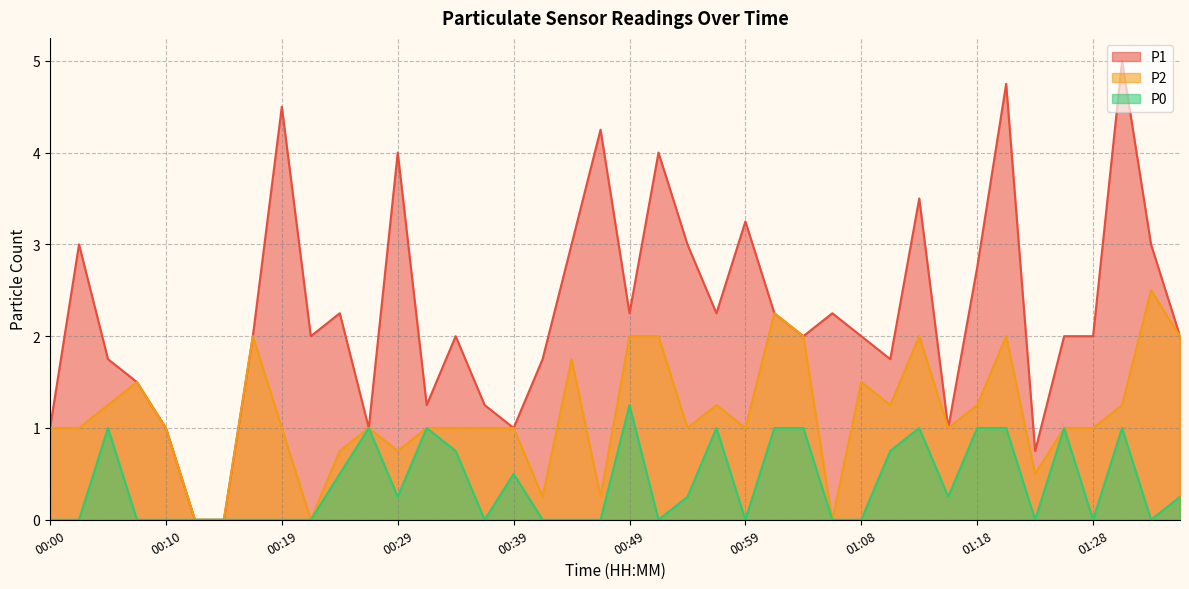

Reading left to right, transcribe all the data shown in this chart.

P1: 1.0	3.0	1.8	1.5	1.0	0.0	0.0	2.0	4.5	2.0	2.2	1.0	4.0	1.2	2.0	1.2	1.0	1.8	3.0	4.2	2.2	4.0	3.0	2.2	3.2	2.2	2.0	2.2	2.0	1.8	3.5	1.0	2.8	4.8	0.8	2.0	2.0	5.0	3.0	2.0
P2: 1.0	1.0	1.2	1.5	1.0	0.0	0.0	2.0	1.0	0.0	0.8	1.0	0.8	1.0	1.0	1.0	1.0	0.2	1.8	0.2	2.0	2.0	1.0	1.2	1.0	2.2	2.0	0.0	1.5	1.2	2.0	1.0	1.2	2.0	0.5	1.0	1.0	1.2	2.5	2.0
P0: 0.0	0.0	1.0	0.0	0.0	0.0	0.0	0.0	0.0	0.0	0.5	1.0	0.2	1.0	0.8	0.0	0.5	0.0	0.0	0.0	1.2	0.0	0.2	1.0	0.0	1.0	1.0	0.0	0.0	0.8	1.0	0.2	1.0	1.0	0.0	1.0	0.0	1.0	0.0	0.2